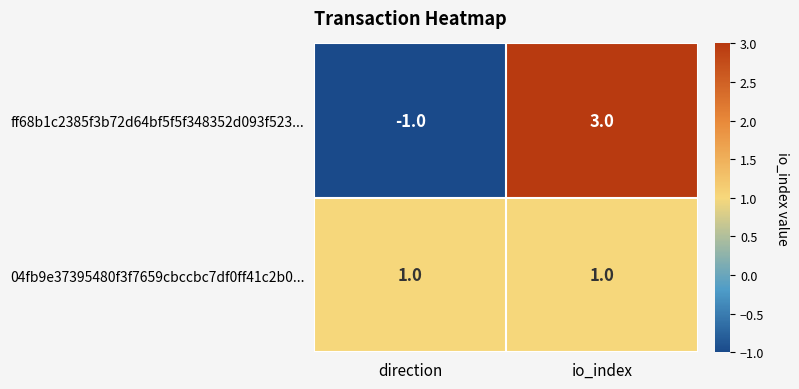

Reading right to left, transcribe all the data shown in this chart.

ff68b1c2385f3b72d64bf5f5f348352d093f523...: io_index=3	direction=-1
04fb9e37395480f3f7659cbccbc7df0ff41c2b0...: io_index=1	direction=1